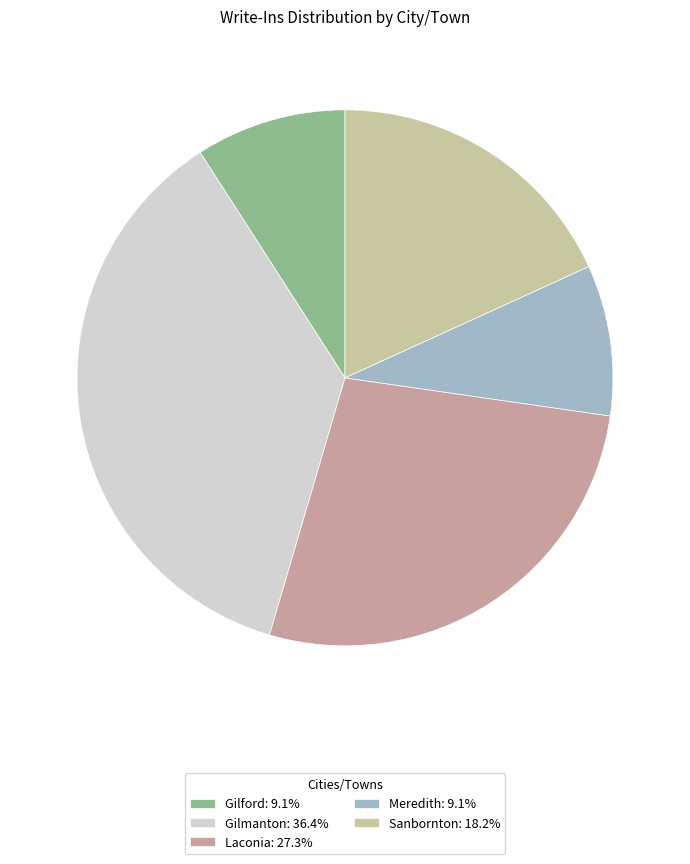

How many slices are in this pie chart?

5